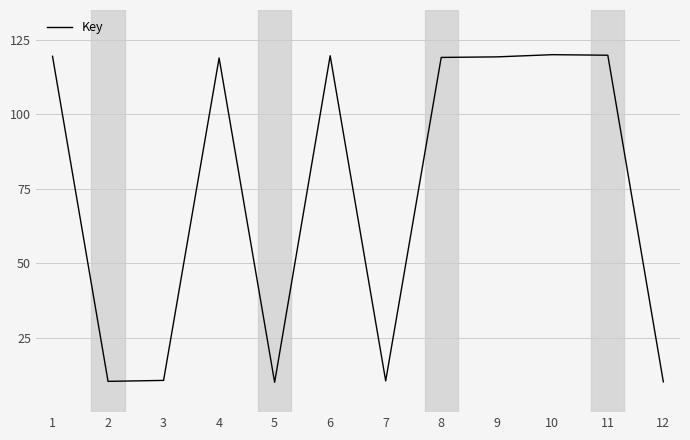

Is it true that the value at 5 is 10.0?

True